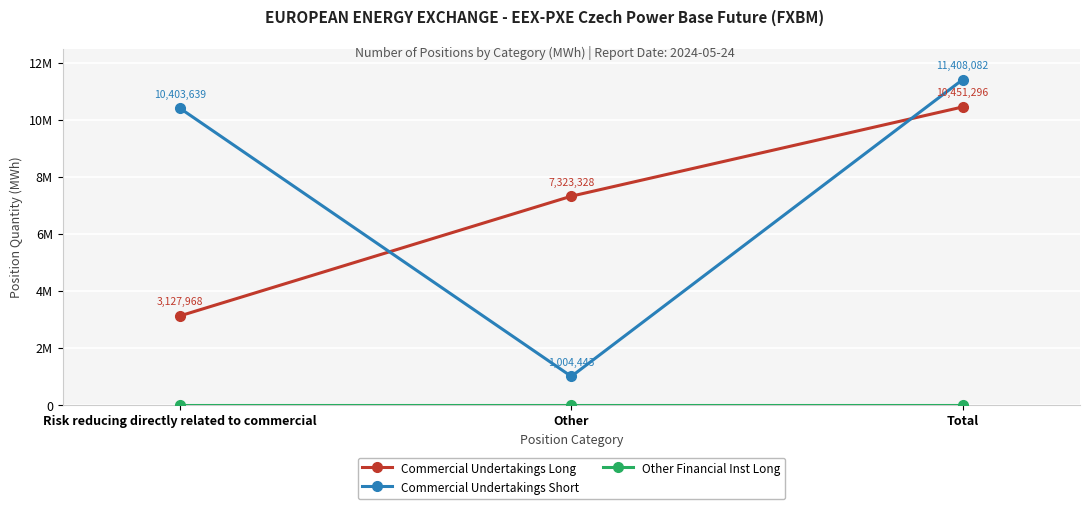

What is the total value across all series at Total?

21859378